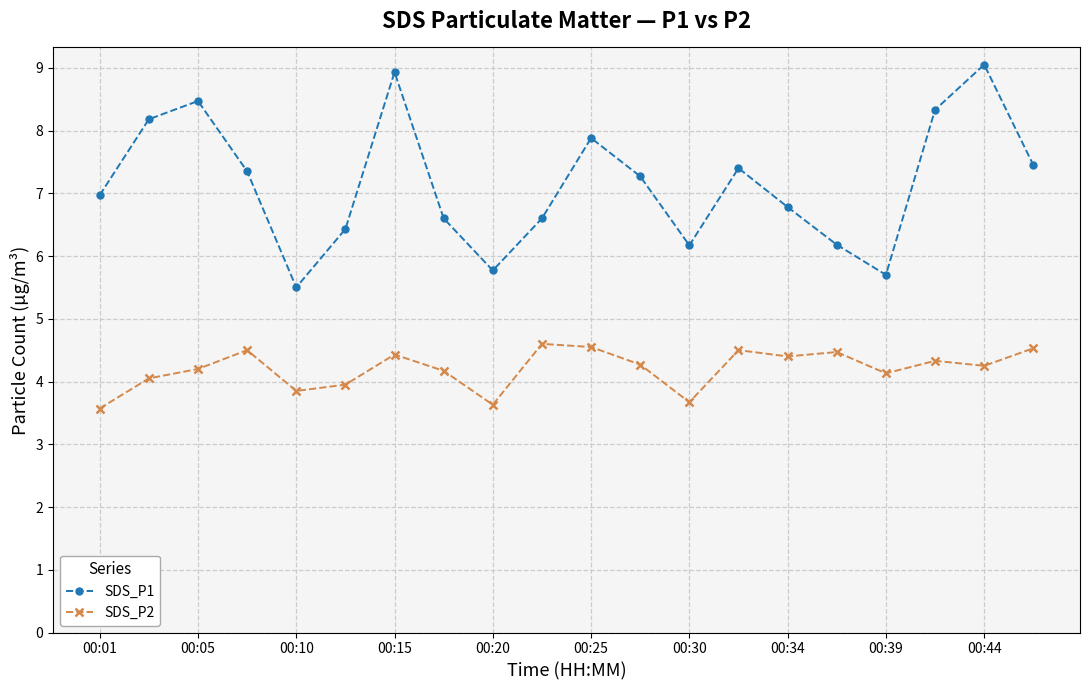

What is the highest value of the SDS_P2 series?

4.6